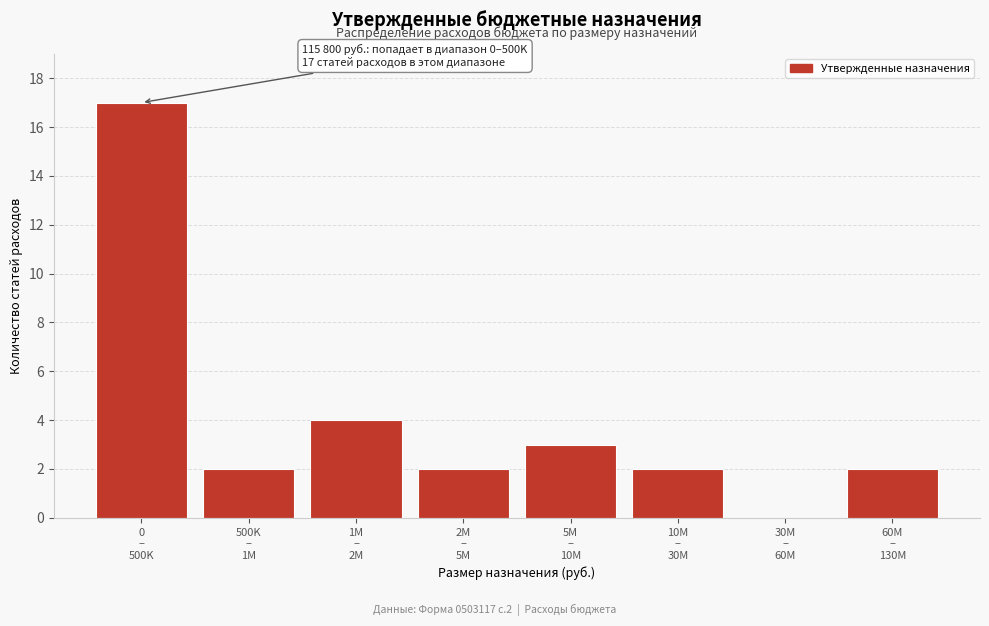

What is the greatest value displayed?

17